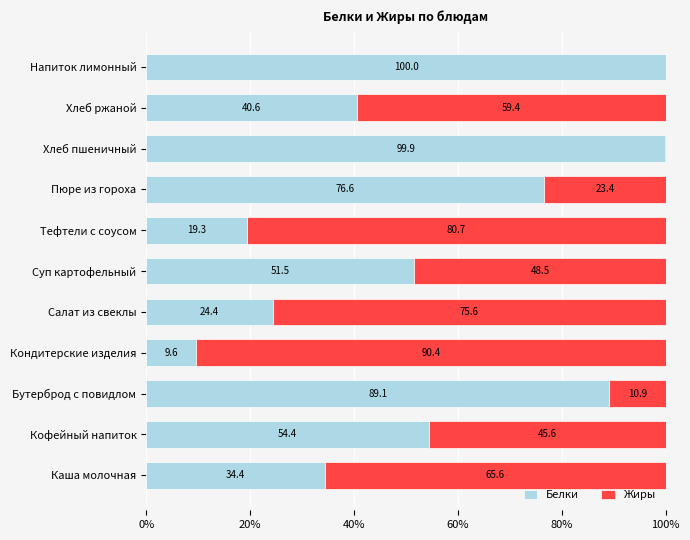

What is the approximate value of Белки at Бутерброд с повидлом?

89.1